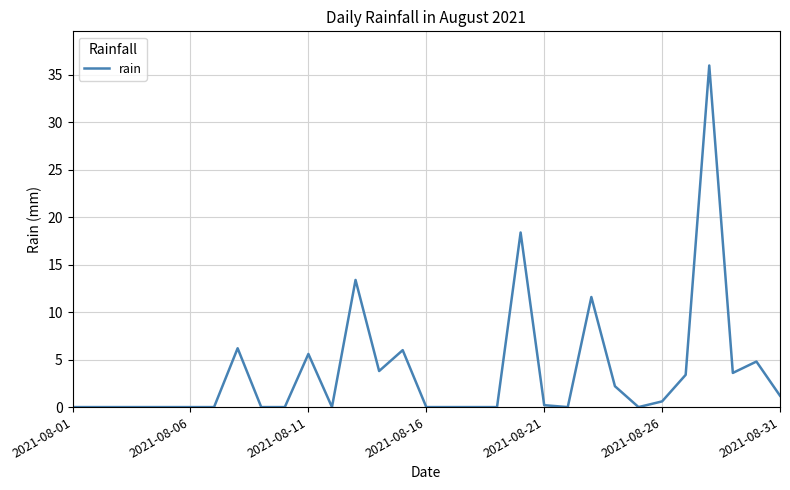

What is the maximum value shown in the chart?

36.0